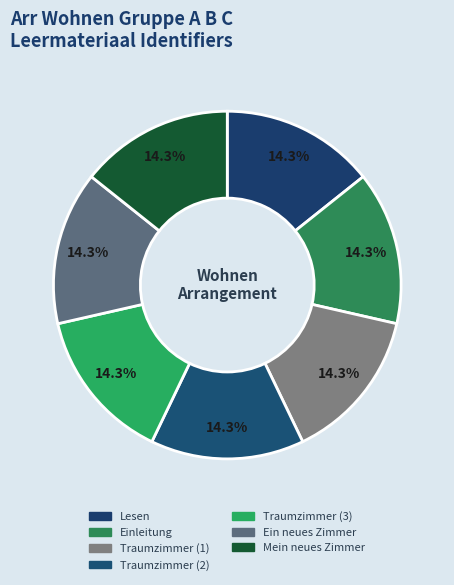

To the nearest percent, what is the average slice percentage?

14%